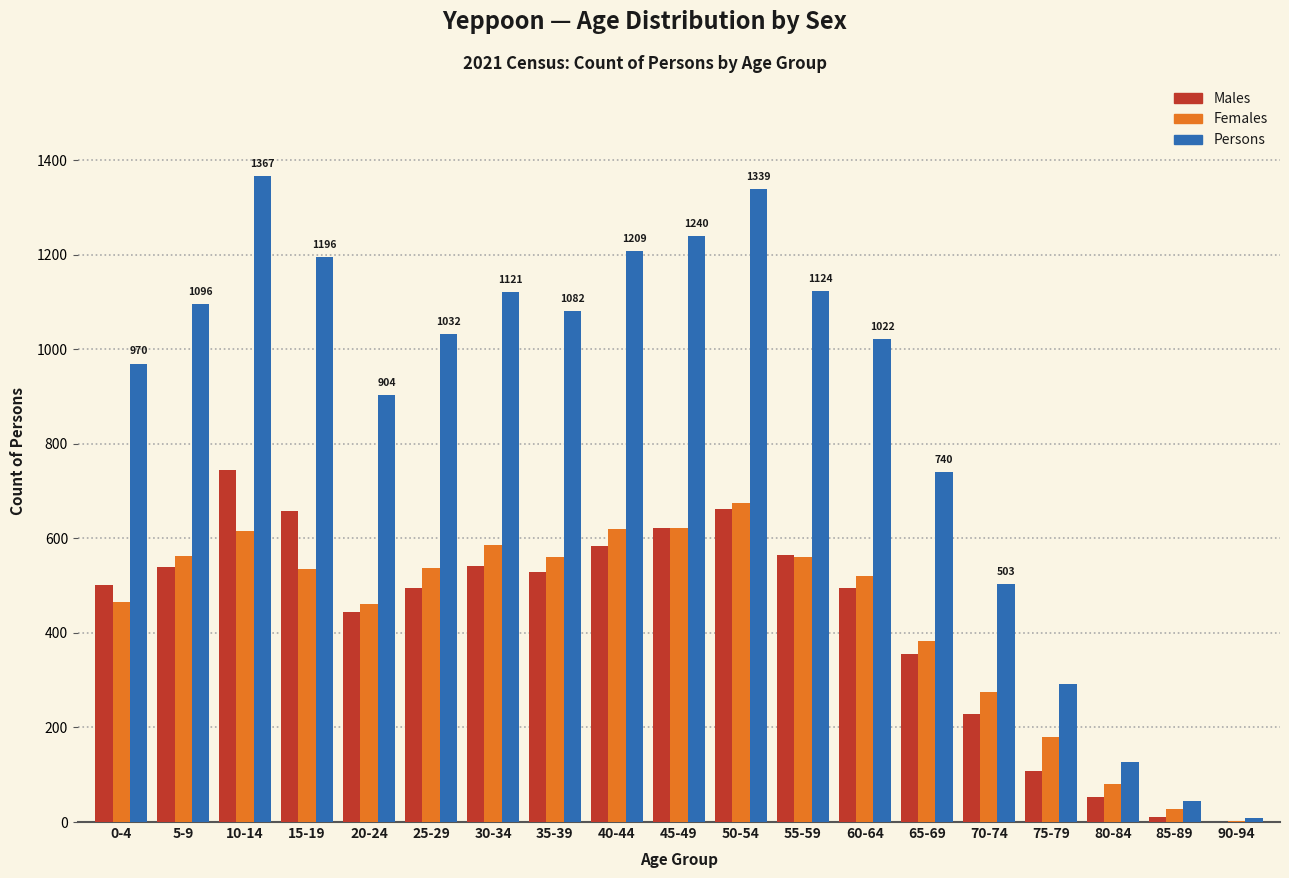

Is the value of Females at 60-64 greater than the value of Males at 10-14?

No